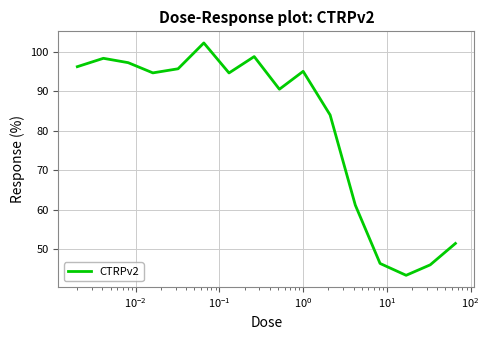

What is the difference between the maximum and minimum values?

58.8